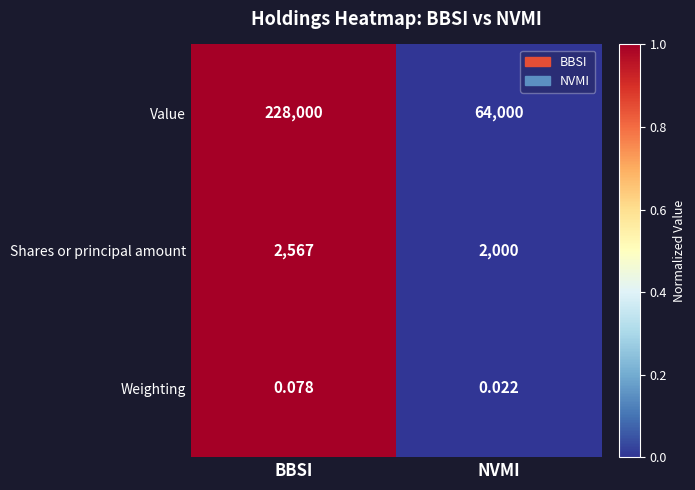

What is the greatest value displayed?

228000.0